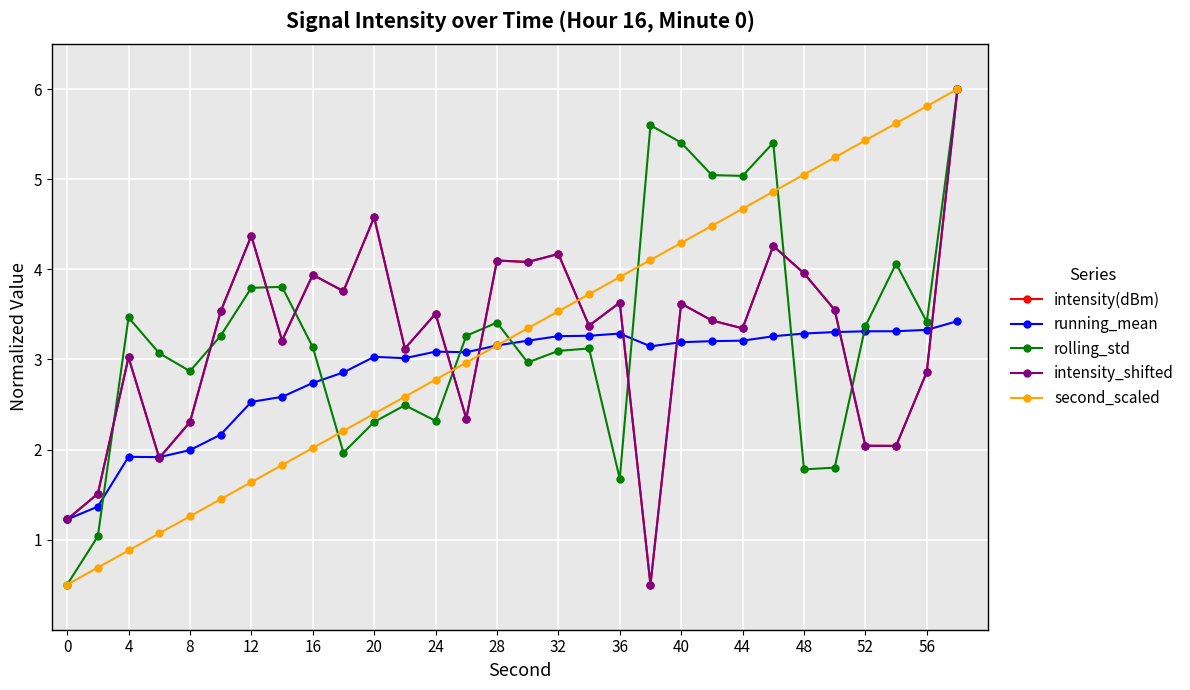

Reading right to left, what are all the values shown in this chart?

intensity(dBm): 6.0	2.9	2.0	2.0	3.6	4.0	4.3	3.3	3.4	3.6	0.5	3.6	3.4	4.2	4.1	4.1	2.3	3.5	3.1	4.6	3.8	3.9	3.2	4.4	3.5	2.3	1.9	3.0	1.5	1.2
running_mean: 3.4	3.3	3.3	3.3	3.3	3.3	3.3	3.2	3.2	3.2	3.1	3.3	3.3	3.3	3.2	3.2	3.1	3.1	3.0	3.0	2.9	2.7	2.6	2.5	2.2	2.0	1.9	1.9	1.4	1.2
rolling_std: 6.0	3.4	4.1	3.4	1.8	1.8	5.4	5.0	5.0	5.4	5.6	1.7	3.1	3.1	3.0	3.4	3.3	2.3	2.5	2.3	2.0	3.1	3.8	3.8	3.3	2.9	3.1	3.5	1.0	0.5
intensity_shifted: 6.0	2.9	2.0	2.0	3.6	4.0	4.3	3.3	3.4	3.6	0.5	3.6	3.4	4.2	4.1	4.1	2.3	3.5	3.1	4.6	3.8	3.9	3.2	4.4	3.5	2.3	1.9	3.0	1.5	1.2
second_scaled: 6.0	5.8	5.6	5.4	5.2	5.1	4.9	4.7	4.5	4.3	4.1	3.9	3.7	3.5	3.3	3.2	3.0	2.8	2.6	2.4	2.2	2.0	1.8	1.6	1.4	1.3	1.1	0.9	0.7	0.5